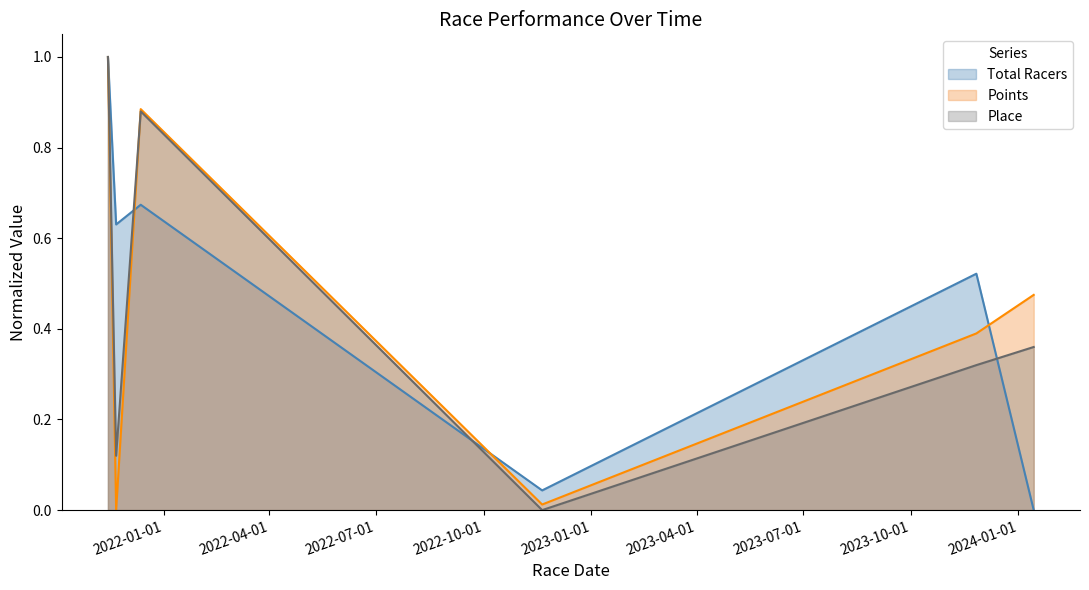

Between which two adjacent categories do Place and Points first intersect?

2021-11-21 and 2021-12-12